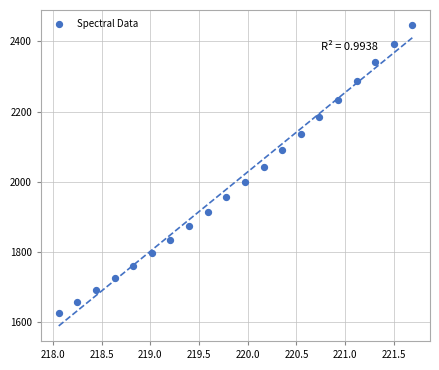

What is the range of X values (max minus min)?

3.6